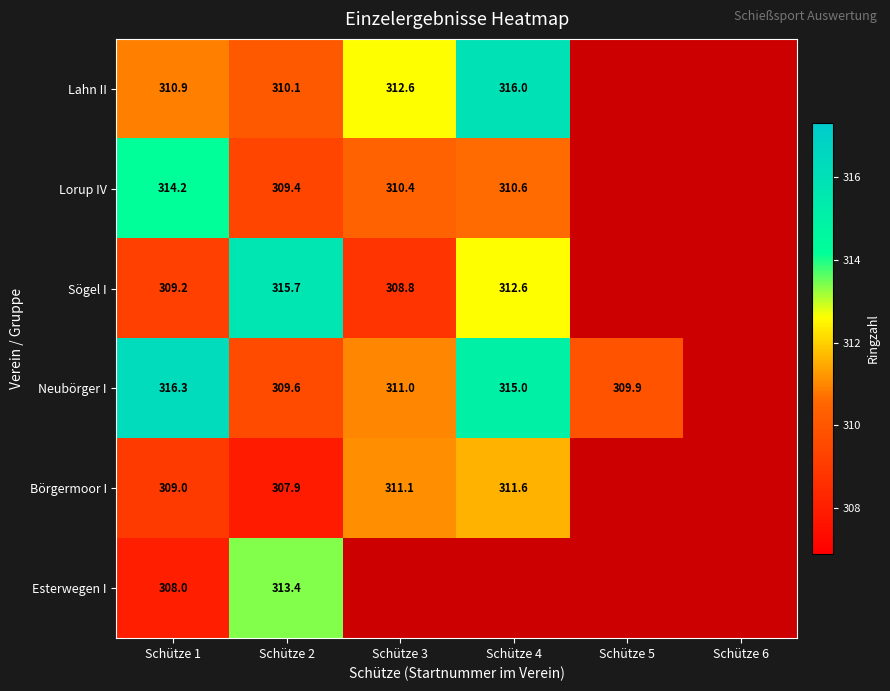

Is it true that Sögel I equals 312.6 at Schütze 4?

True